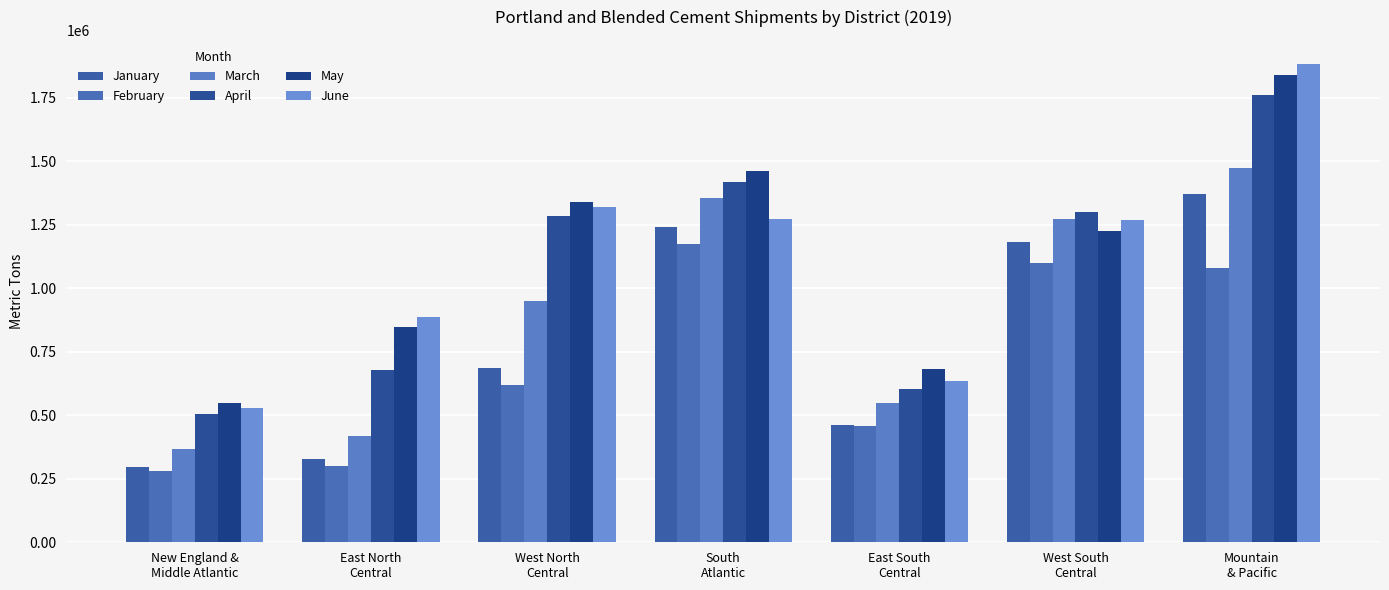

What is the value of the May bar at the 1st from the left?

547992